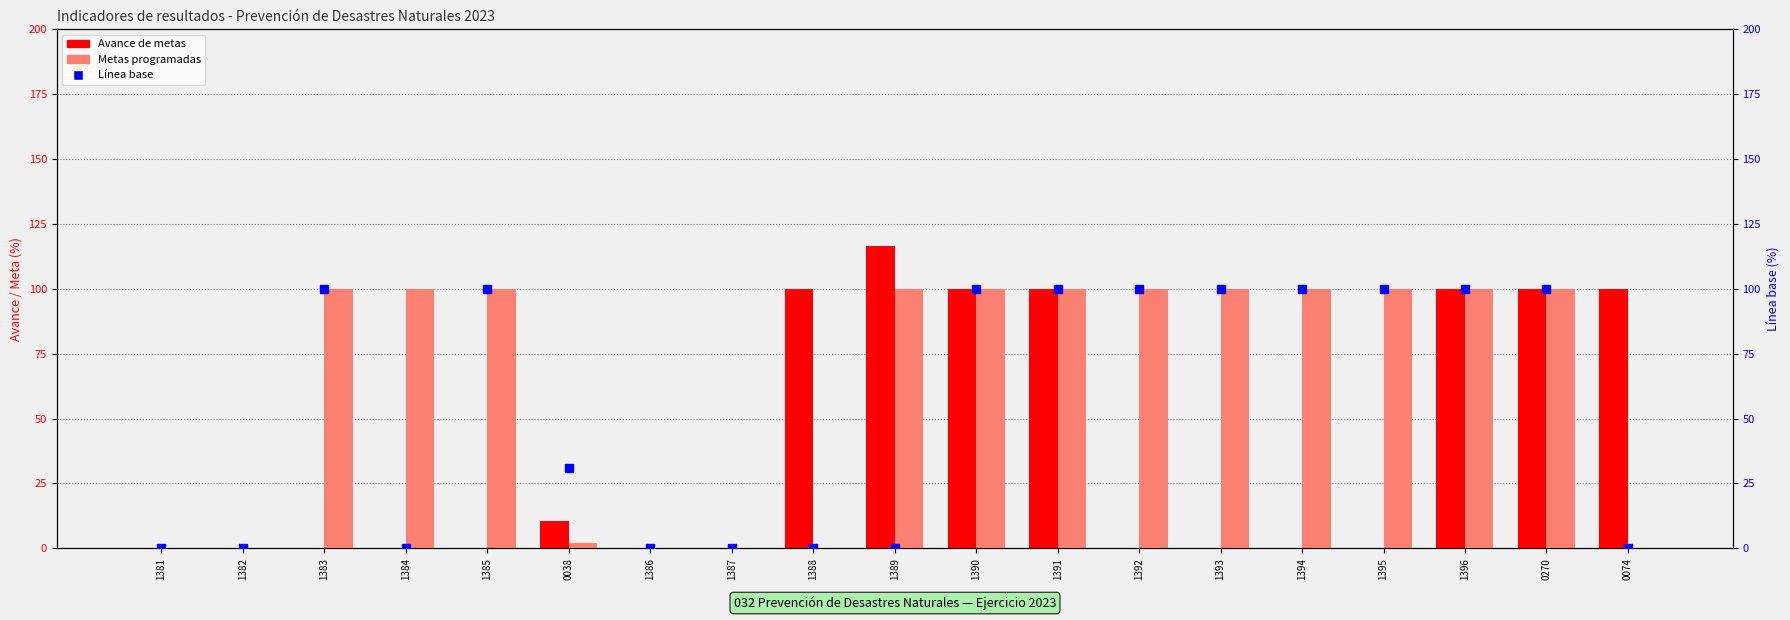

At how many categories does at least one series exceed 51?

14